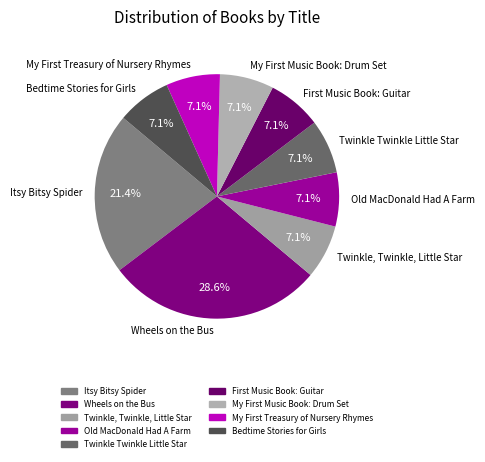

What portion of the pie excludes Twinkle, Twinkle, Little Star?

92.9%